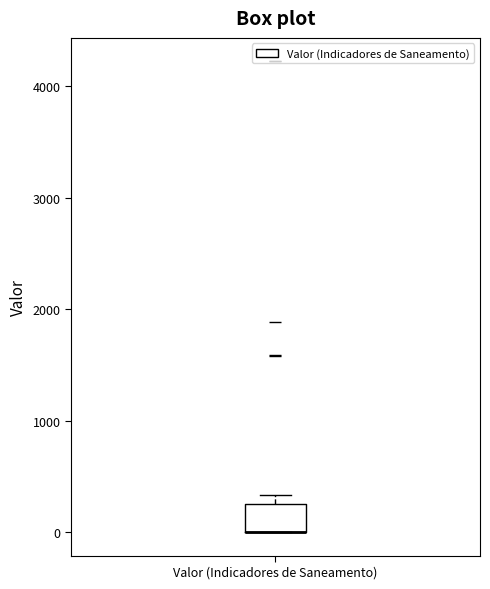

Where is the upper edge of the box for Valor (Indicadores de Saneamento) on the y-axis? The values are not printed on the chart, so give them approximately, as read against the axis.

300